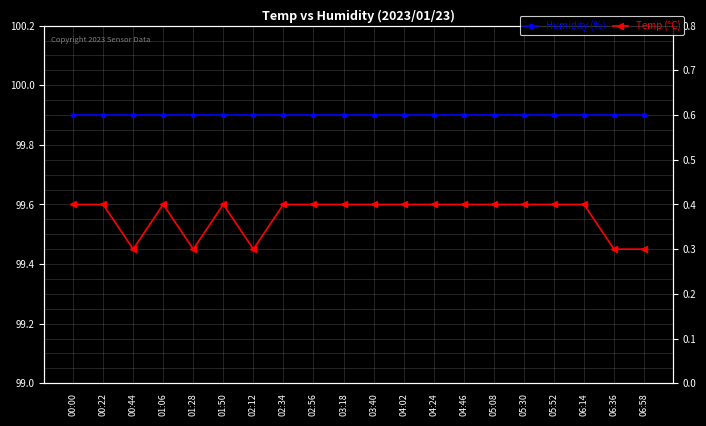

True or false: Humidity (%) and Temp (°C) cross at least once.

False